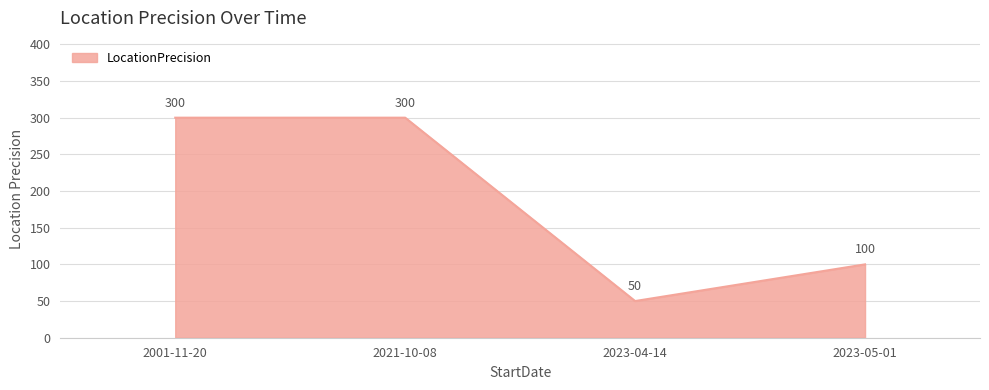

Reading right to left, what are all the values shown in this chart?

100	50	300	300